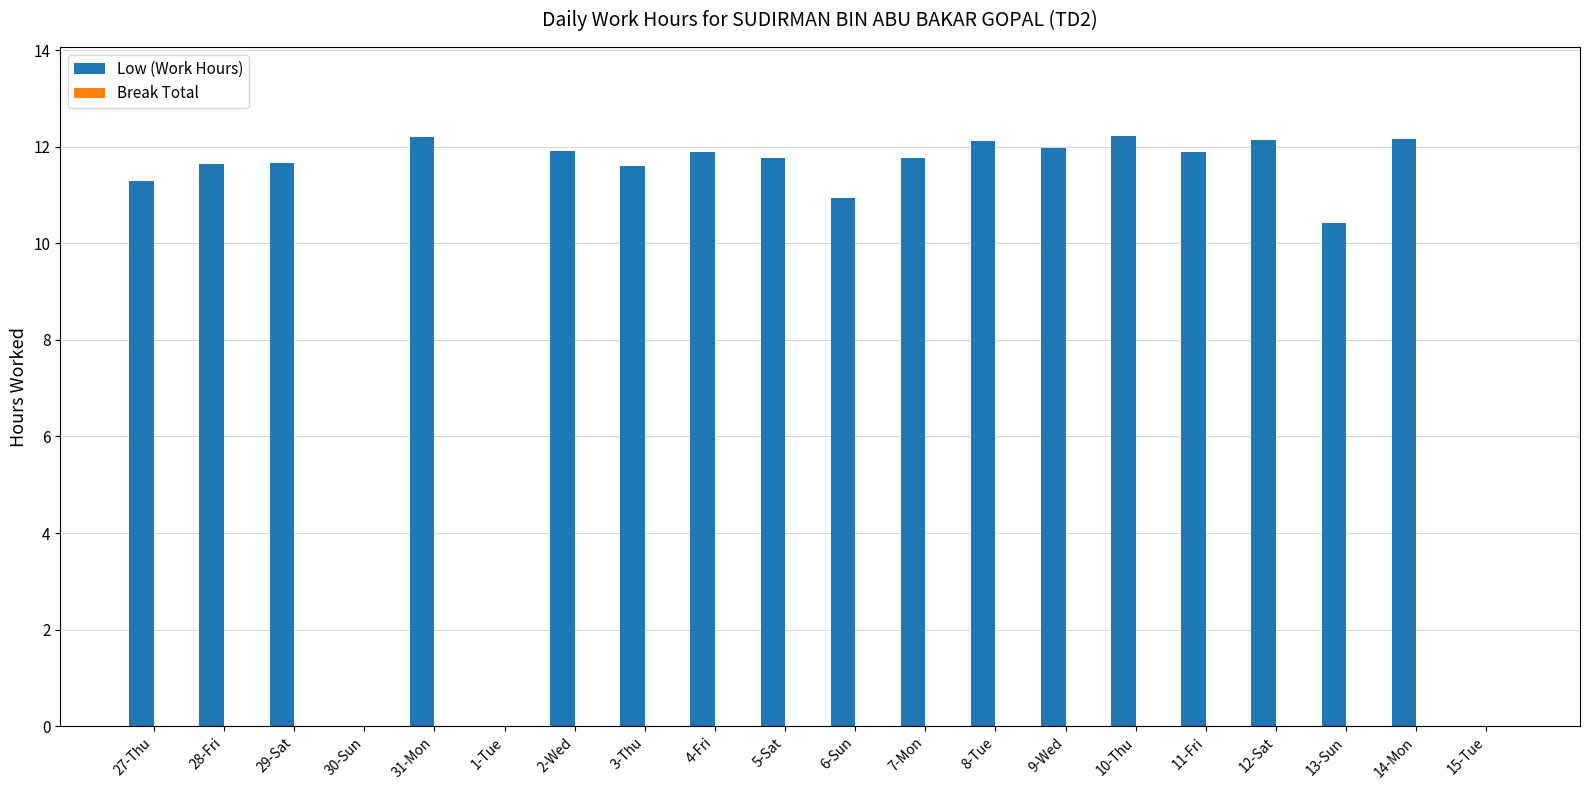

Where is the data nearest to the value 6?

13-Sun